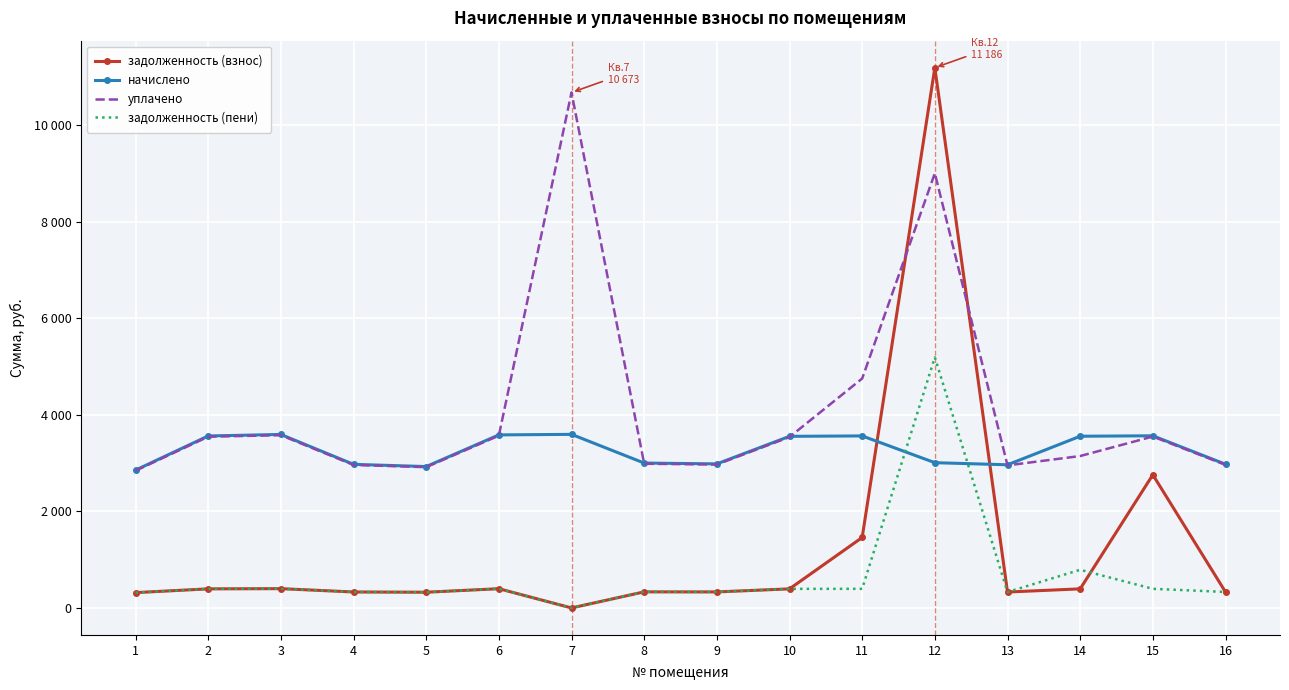

Is the value of задолженность (пени) at 7 greater than the value of уплачено at 12?

No